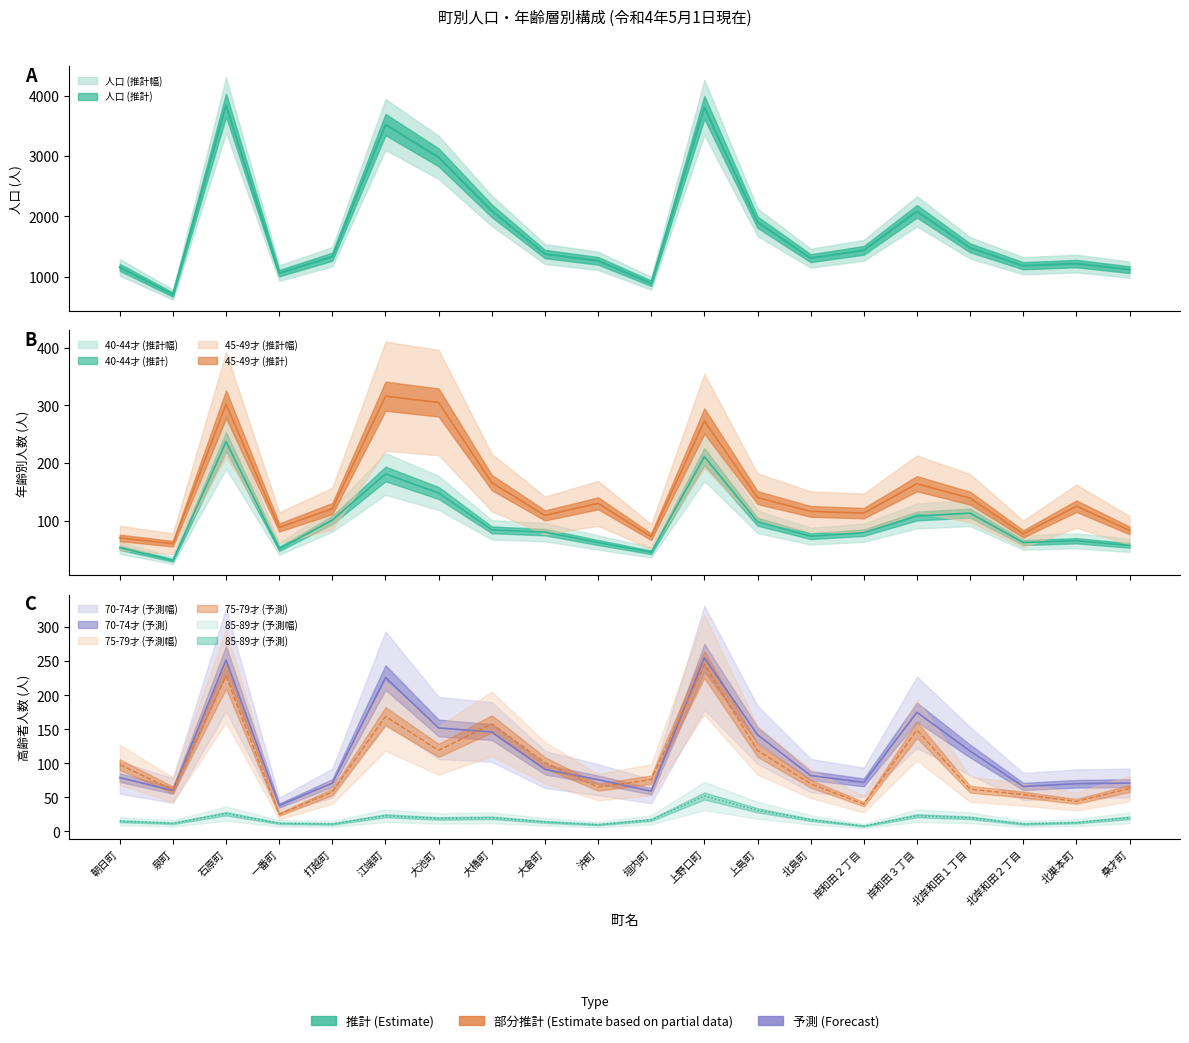

How many lines are shown in the chart?

6